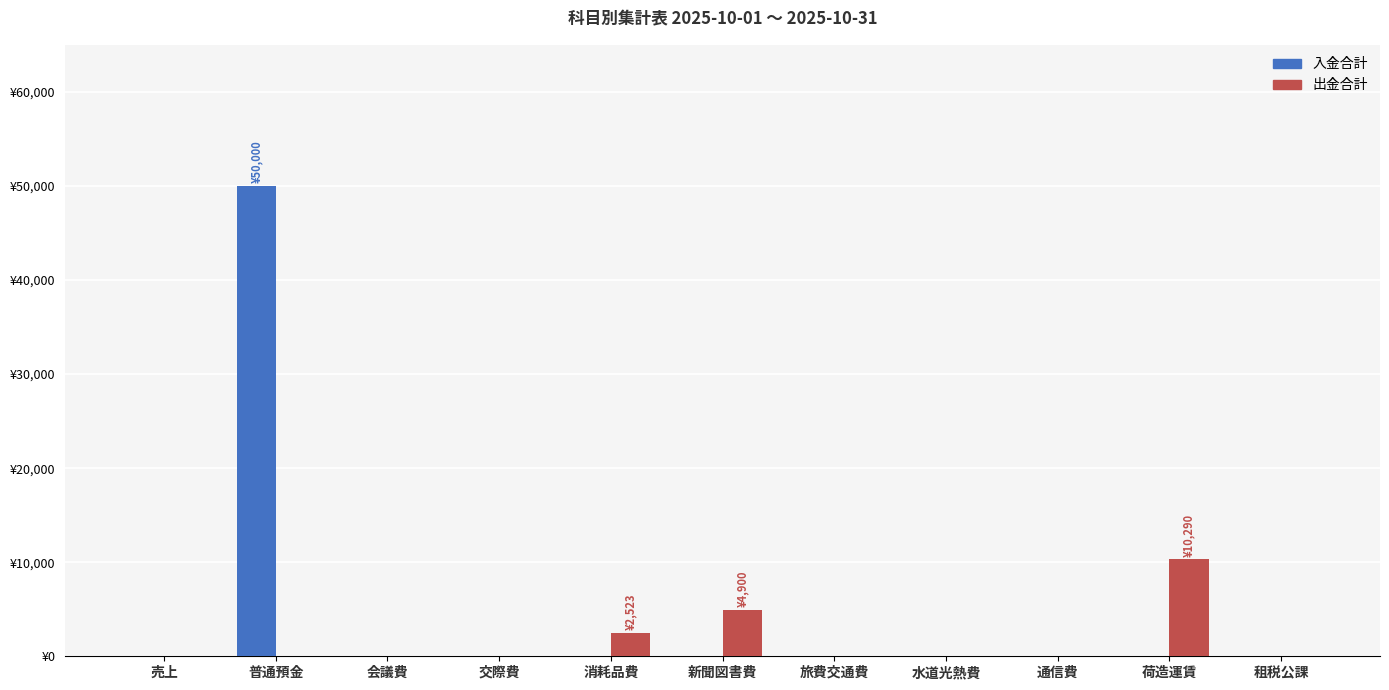

Reading left to right, list all the values displayed in this chart.

入金合計: 0	50000	0	0	0	0	0	0	0	0	0
出金合計: 0	0	0	0	2523	4900	0	0	0	10290	0